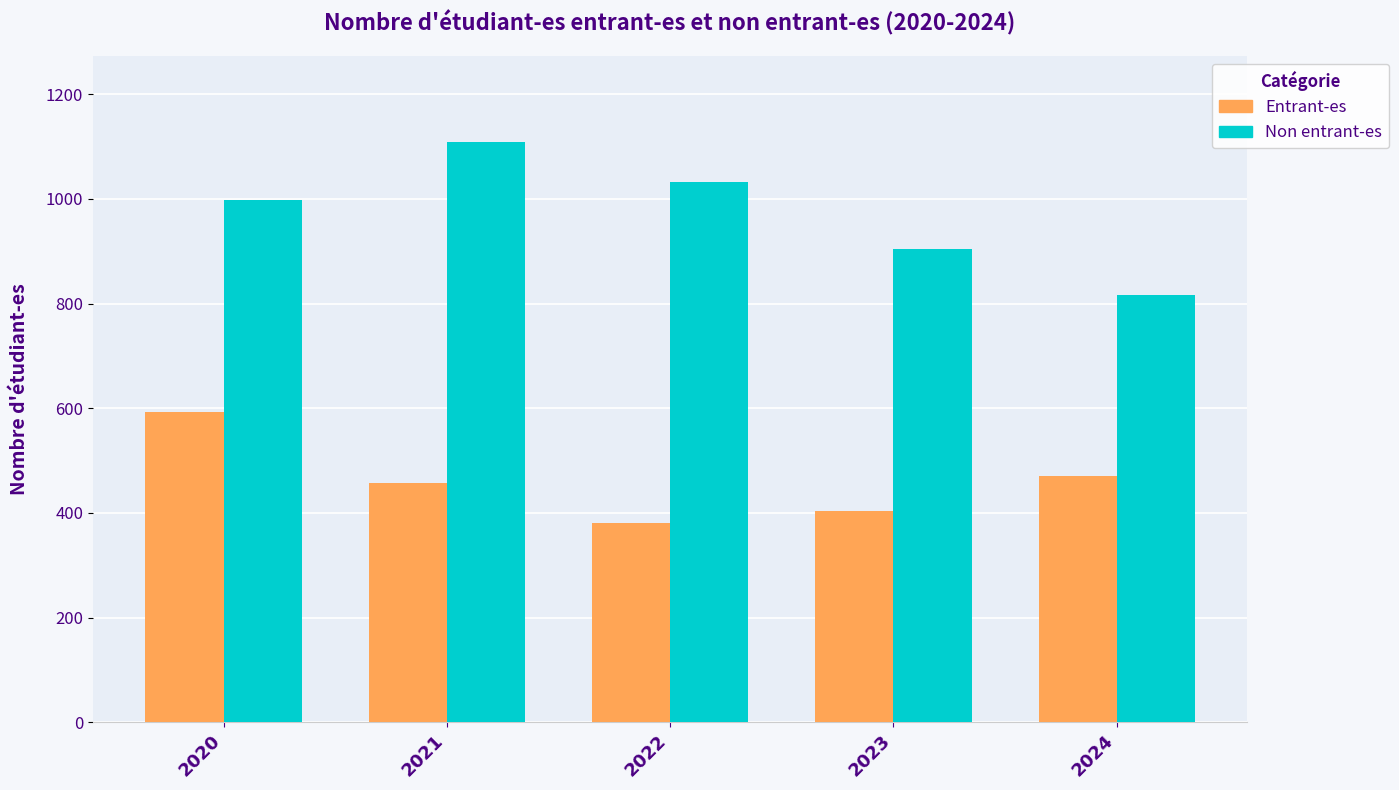

Which series has the largest range (max minus min)?

Non entrant-es